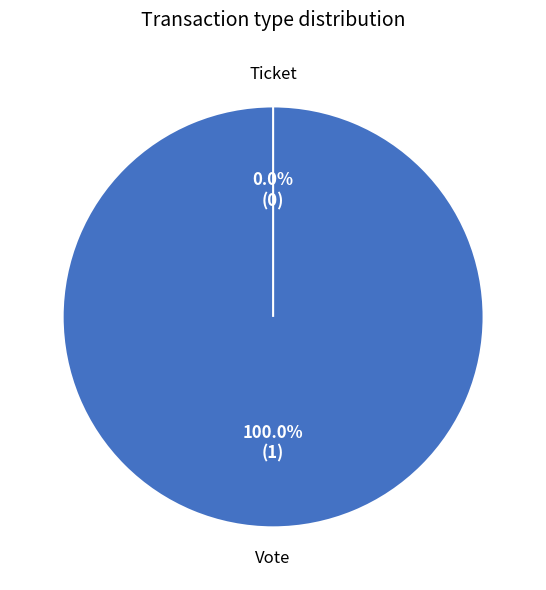

What is the change in value from Vote to Ticket?

-1